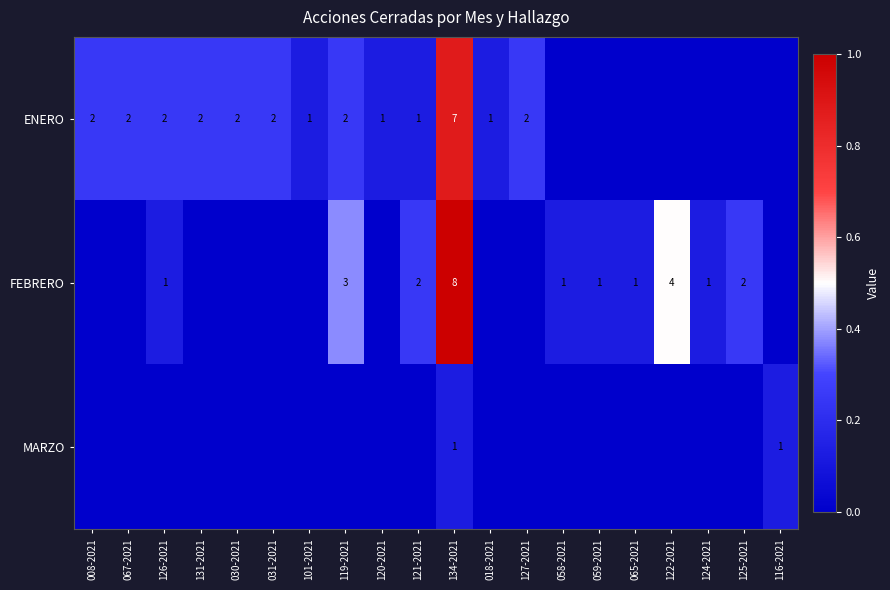

Is it true that ENERO equals 1 at 101-2021?

True